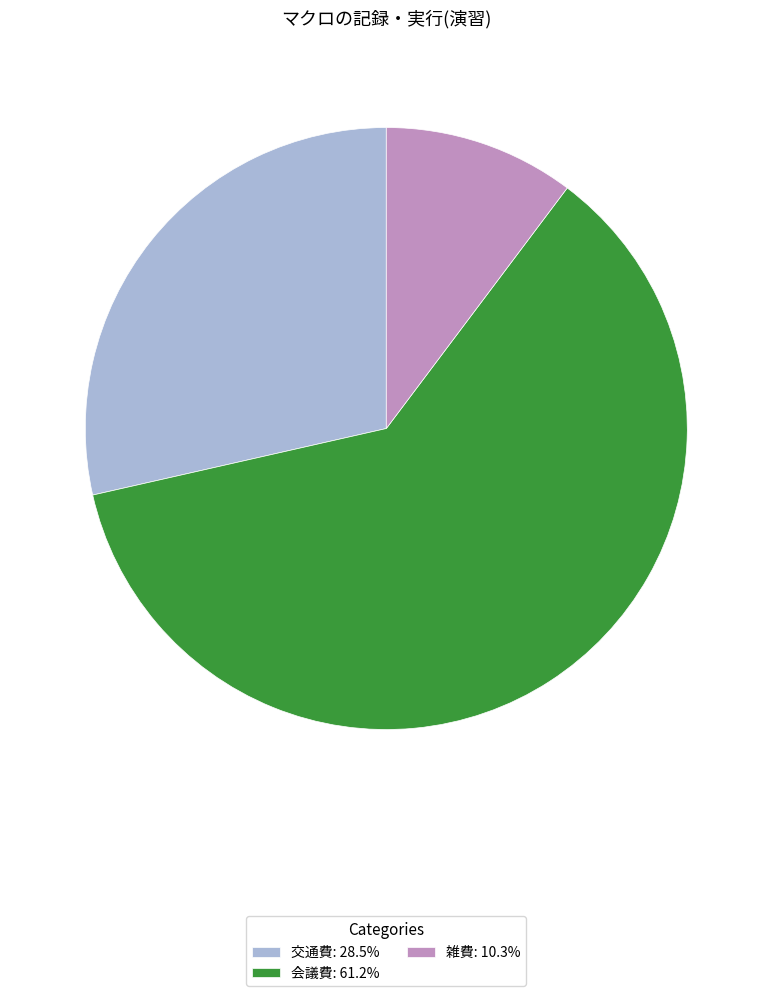

Combined, do 会議費 and 交通費 account for over 50%?

Yes